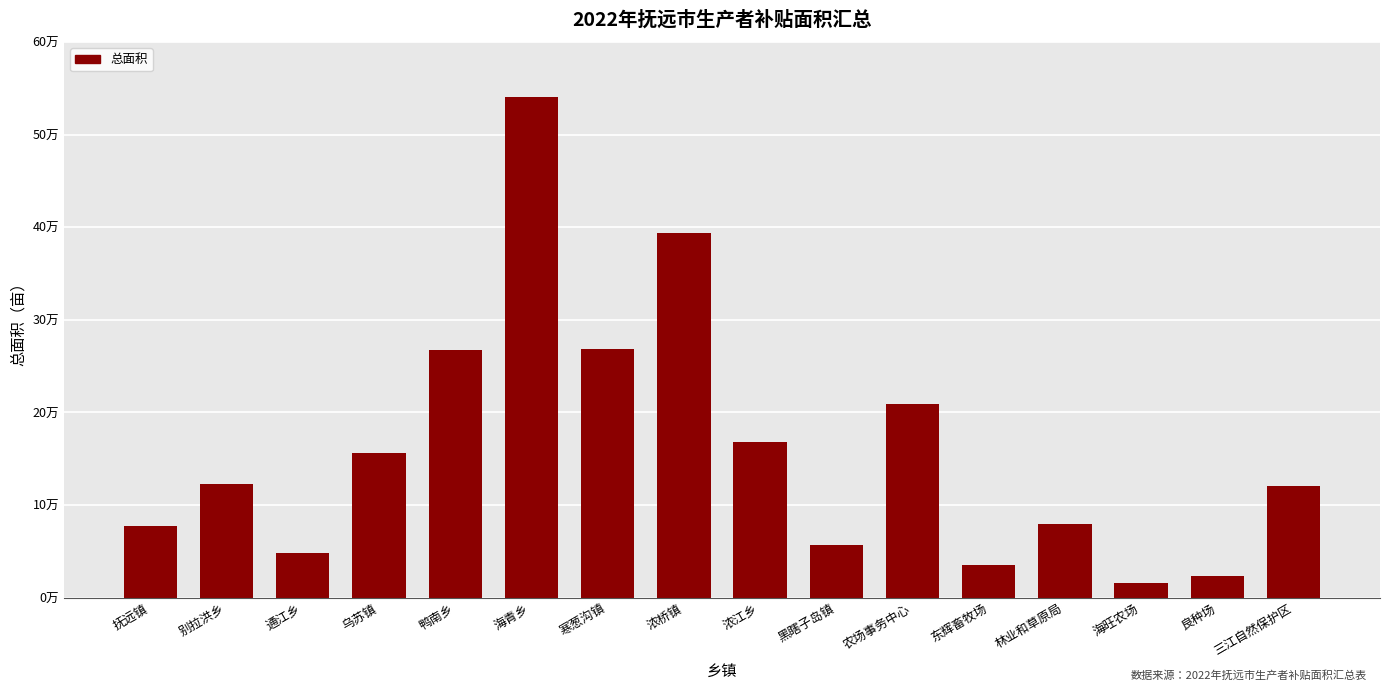

Are the bars horizontal?

No